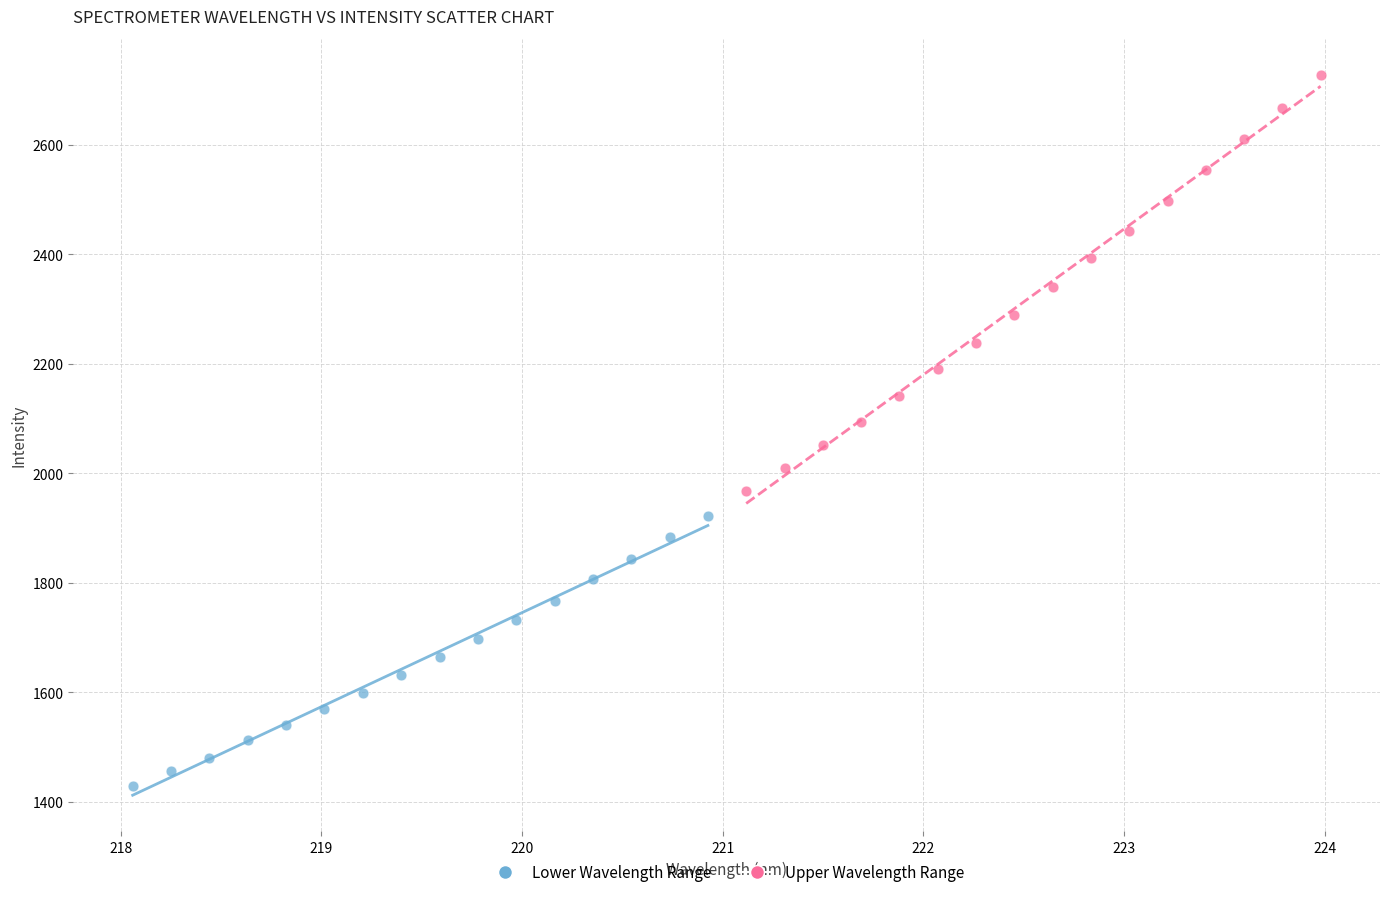

Which series has the largest Y range (max minus min)?

Upper Wavelength Range